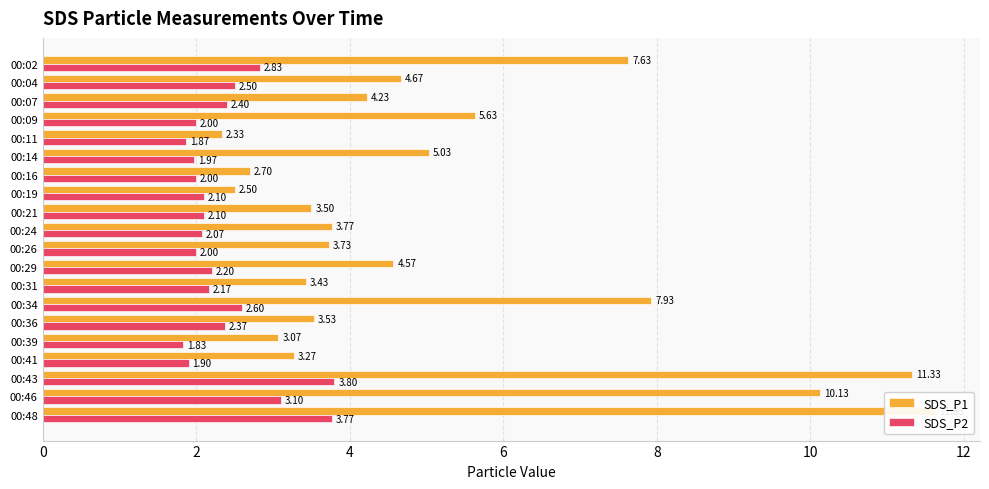

Count the number of categories in the chart.

20